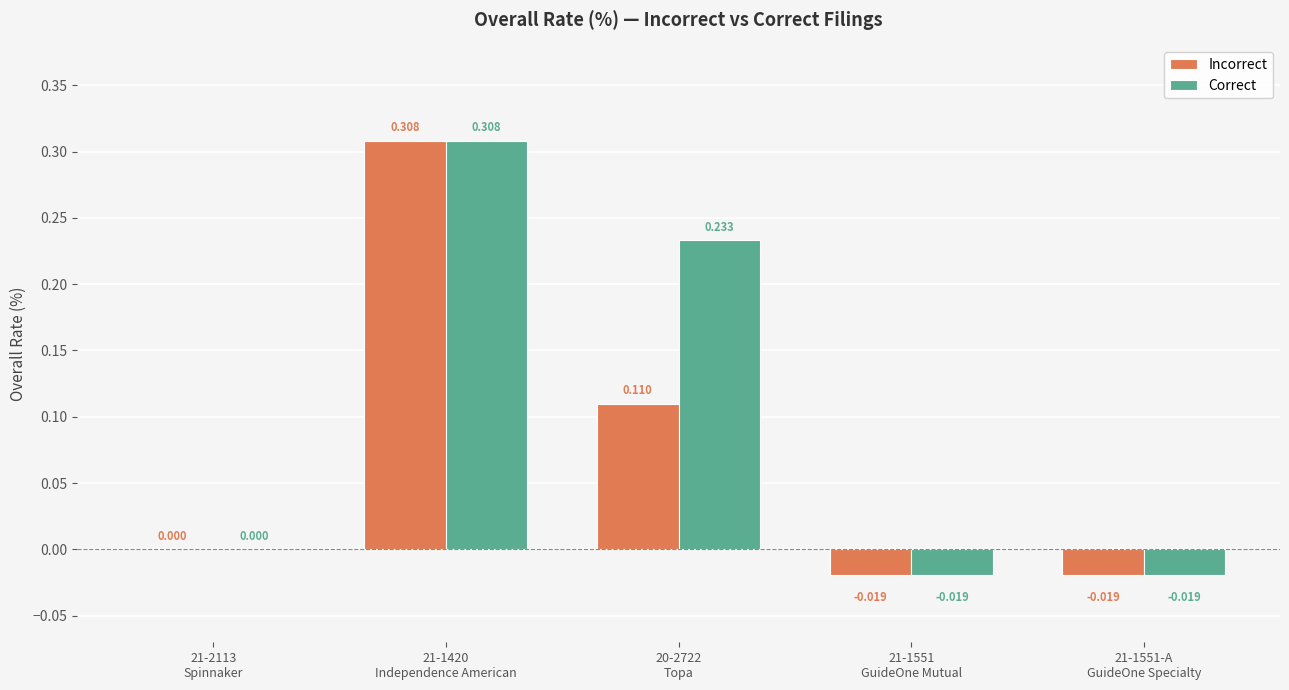

Is it true that Correct equals -0.0 at 21-1551
GuideOne Mutual?

False